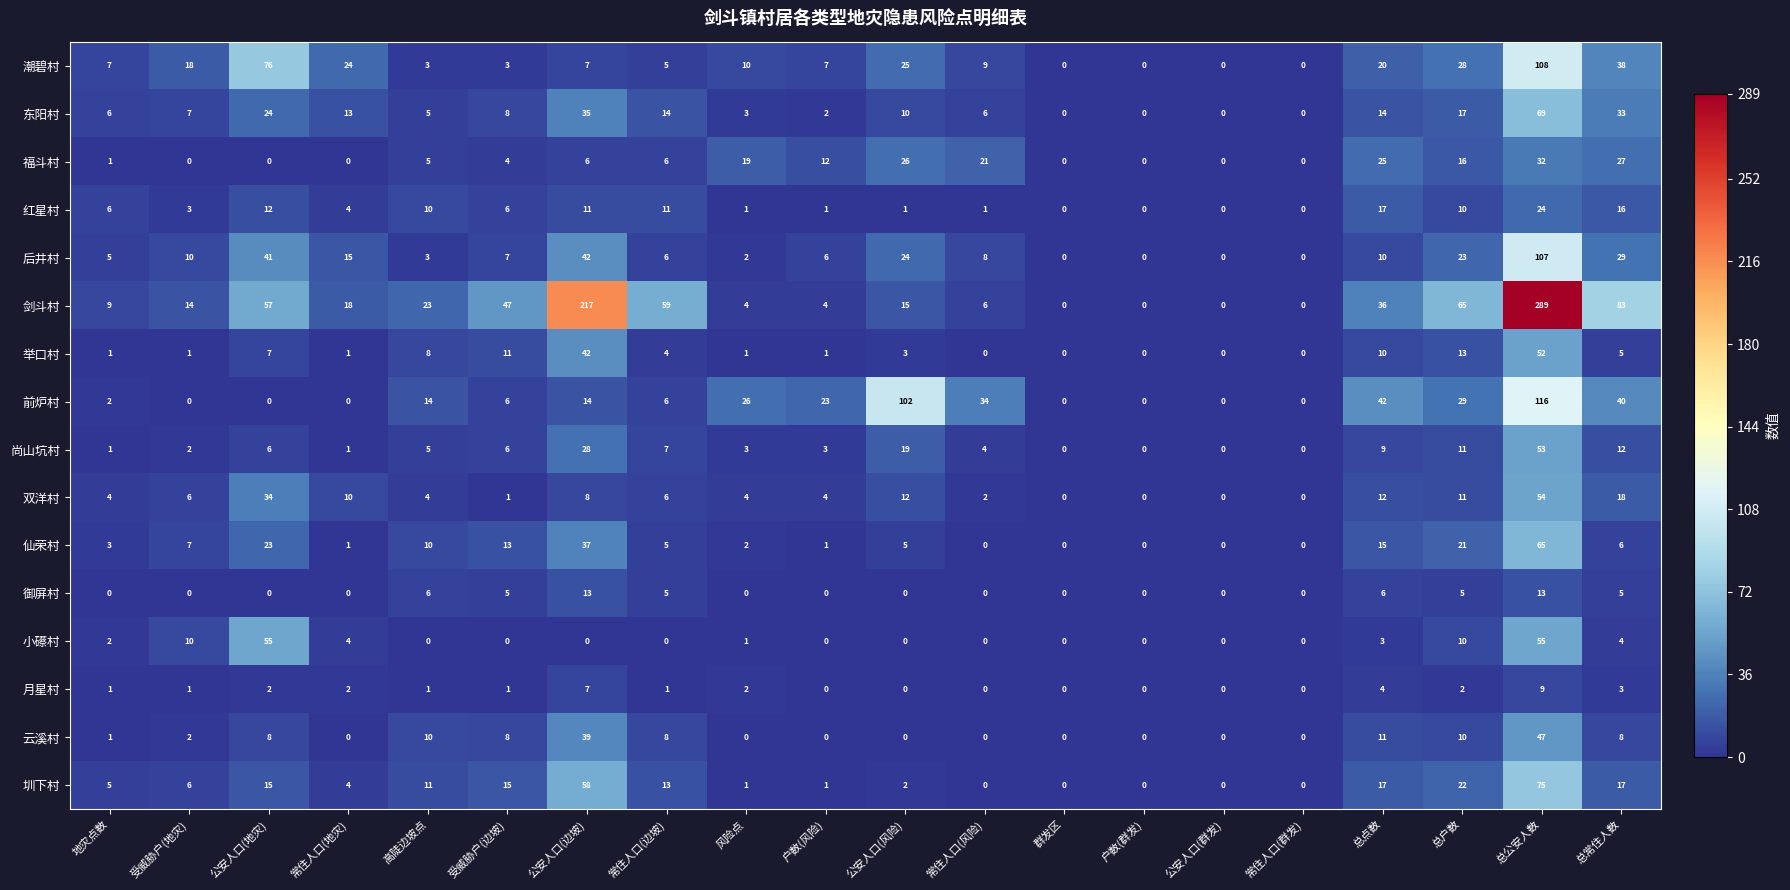

Which series changed the most between 地灾点数 and 常住人口(地灾)?

潮碧村